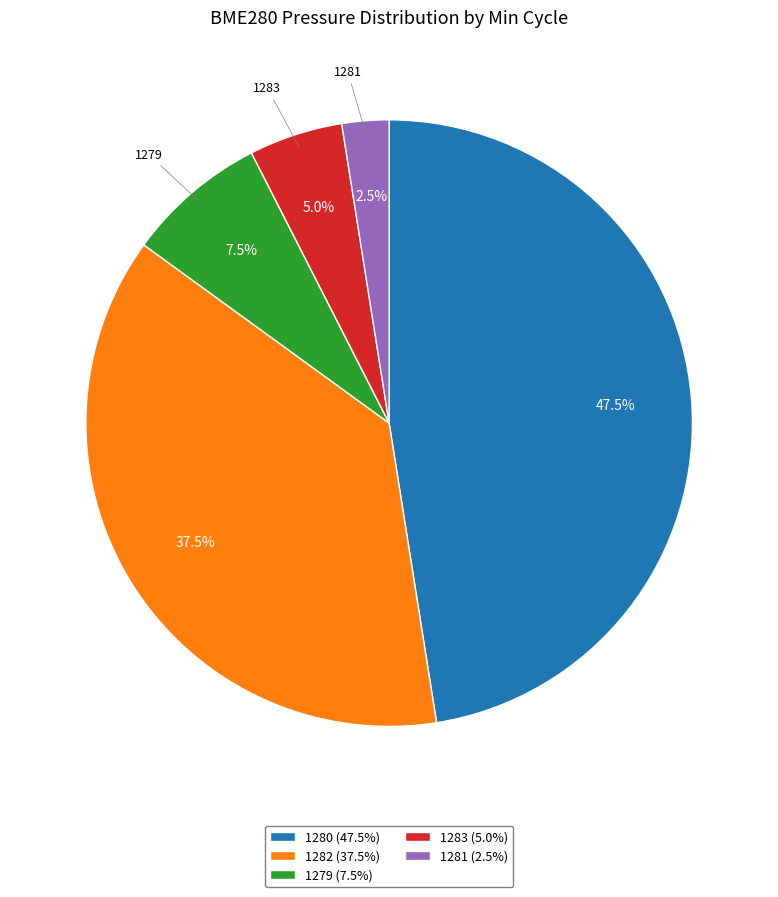

Does 1283 (5.0%) account for over 50% of the chart?

No